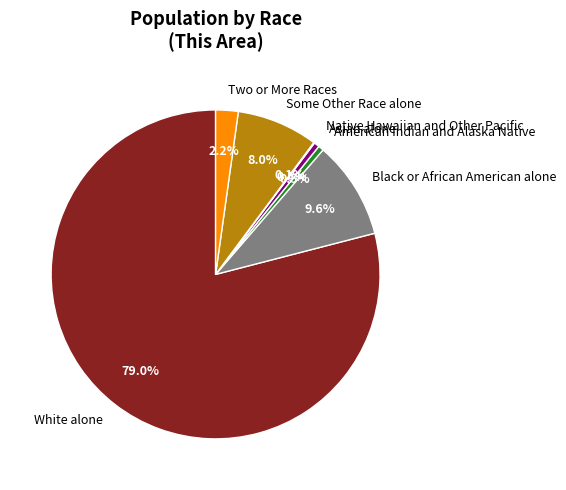

Does Black or African American alone account for over 50% of the chart?

No